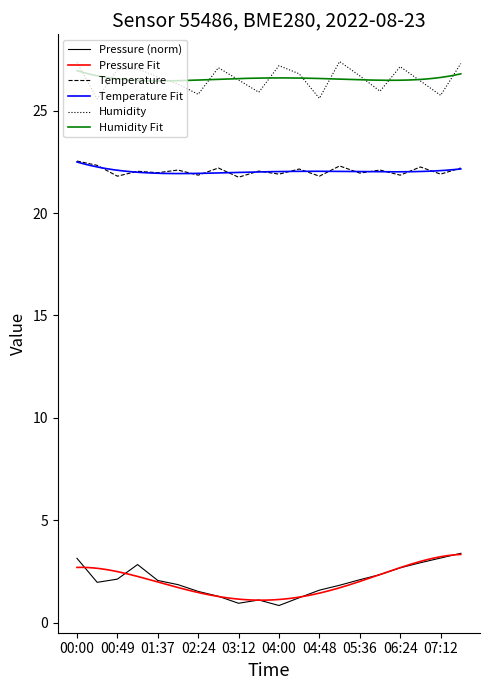

Read the humidity value at 03:12.

26.5